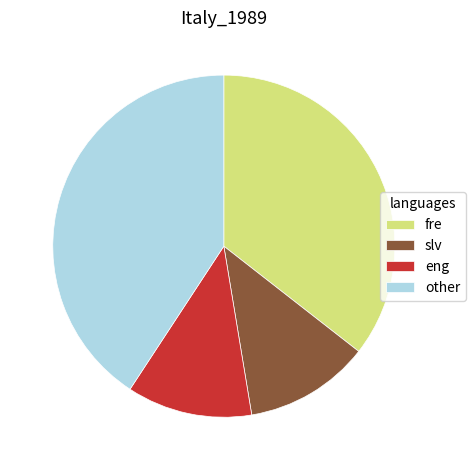

Approximately how many times larger is the value at slv compared to other?

0.3